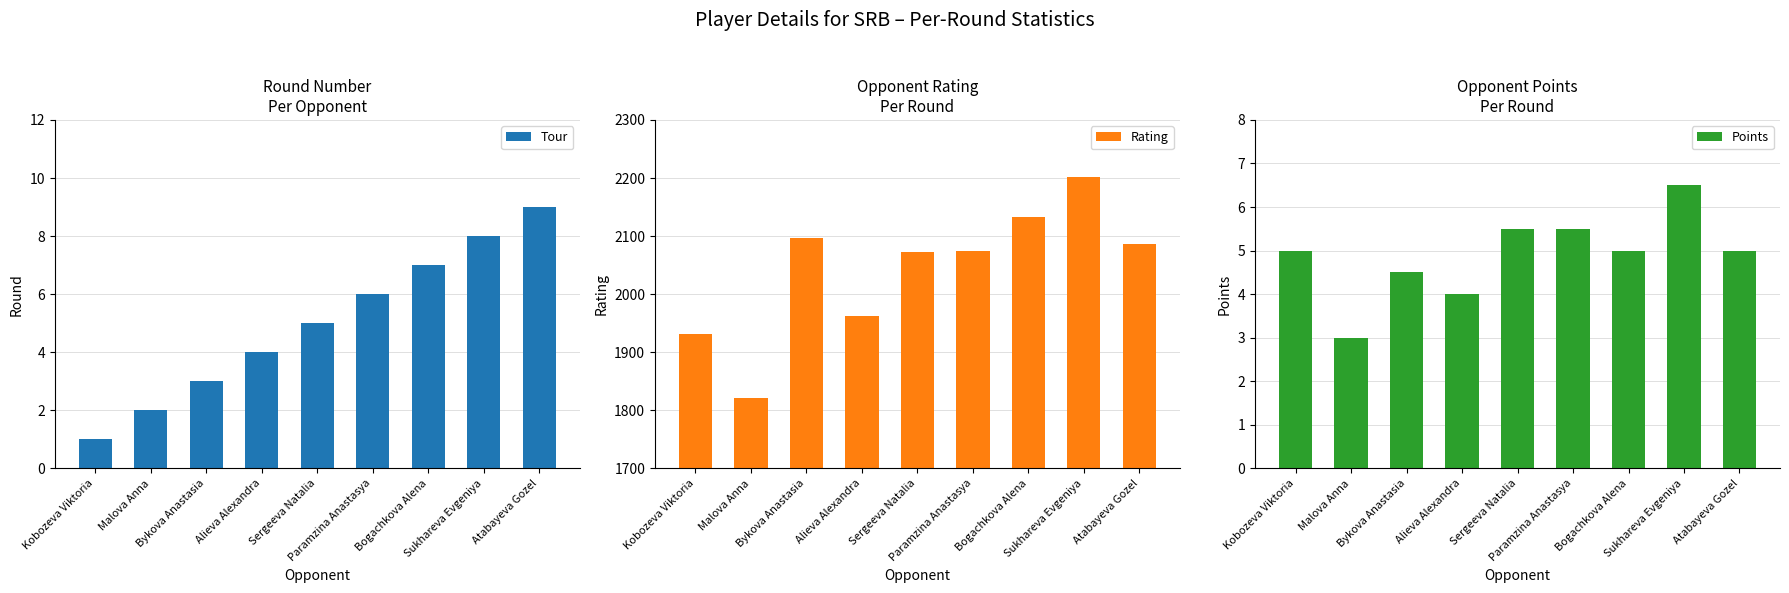

What is the difference between the Rating values at Bykova Anastasia and Alieva Alexandra?

135